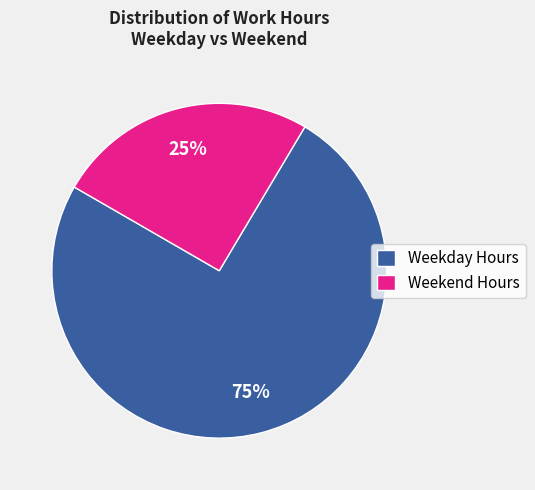

To the nearest percent, what is the combined percentage of Weekend Hours and Weekday Hours?

100%